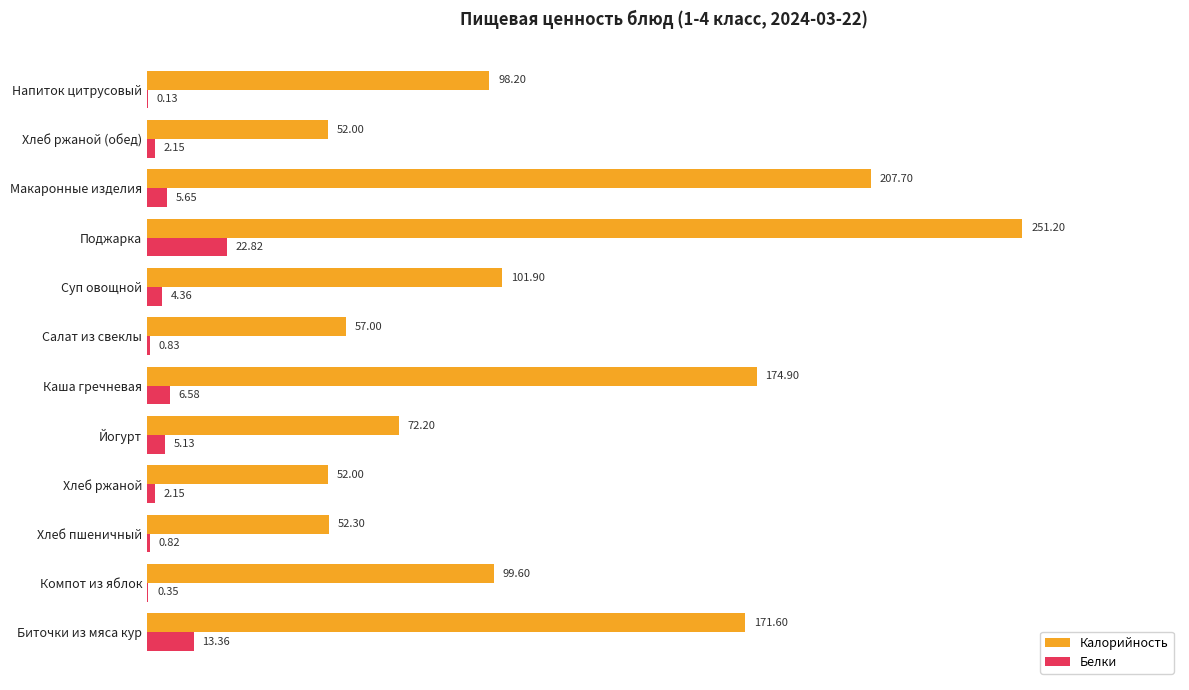

At which category does the chart reach its peak across all series?

Поджарка